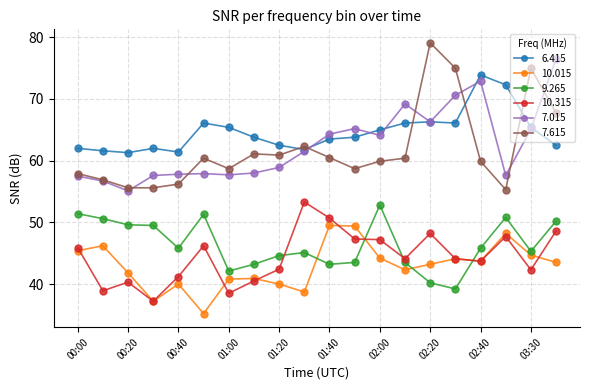

Which series has the largest range (max minus min)?

7.615